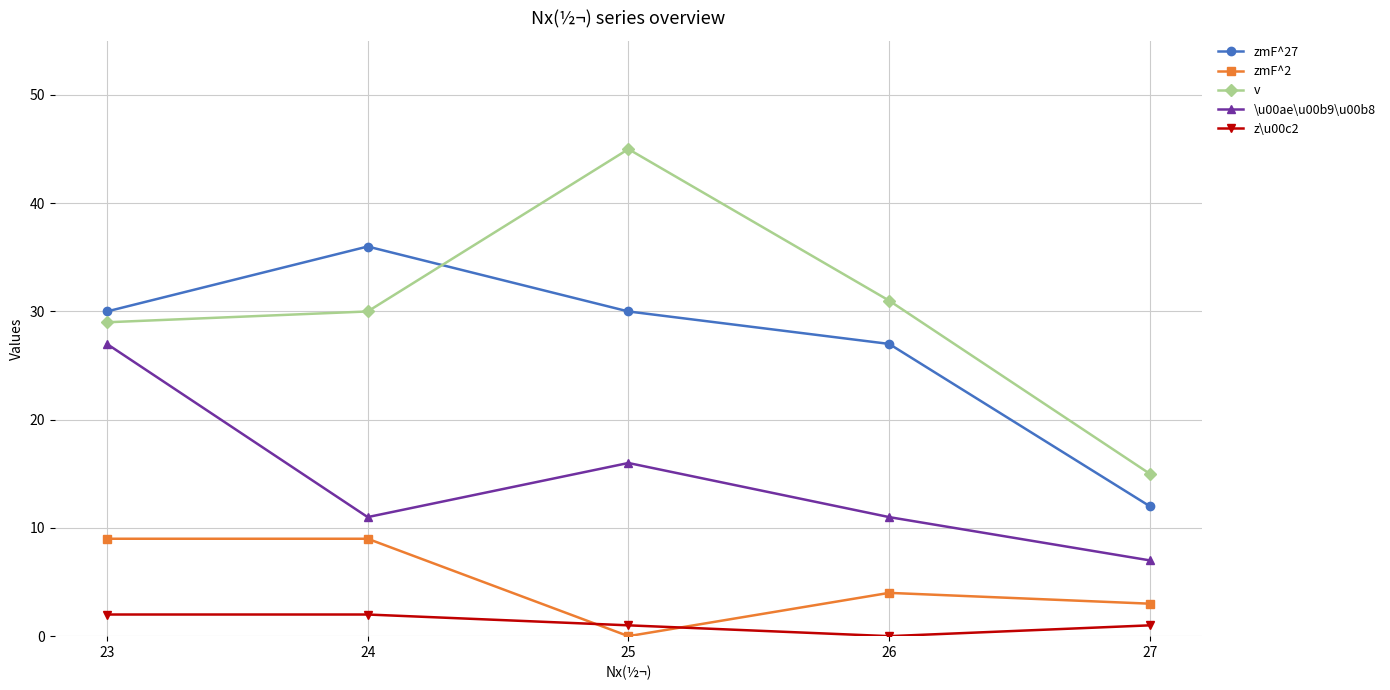

How many values in z\u00c2 are above zero?

4